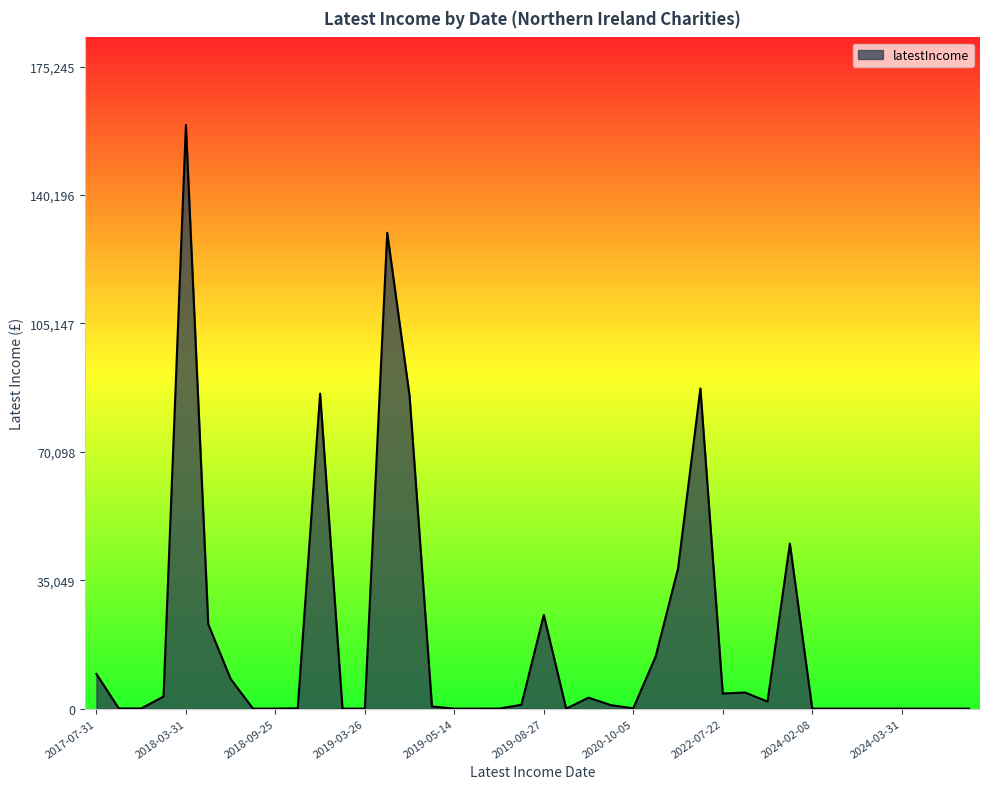

What is the greatest value displayed?

159314